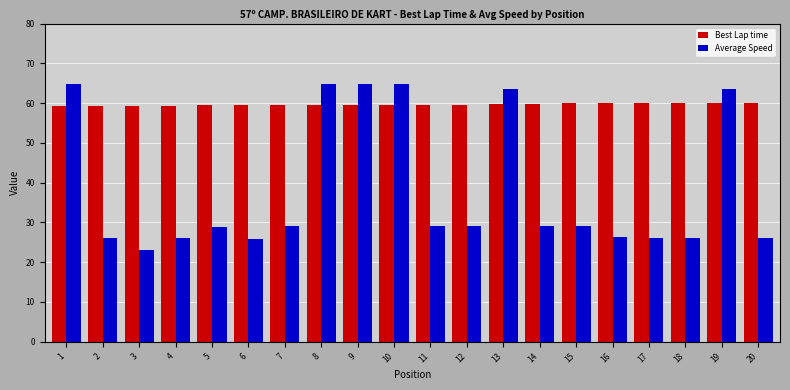

Which series has the widest spread of values?

Average Speed